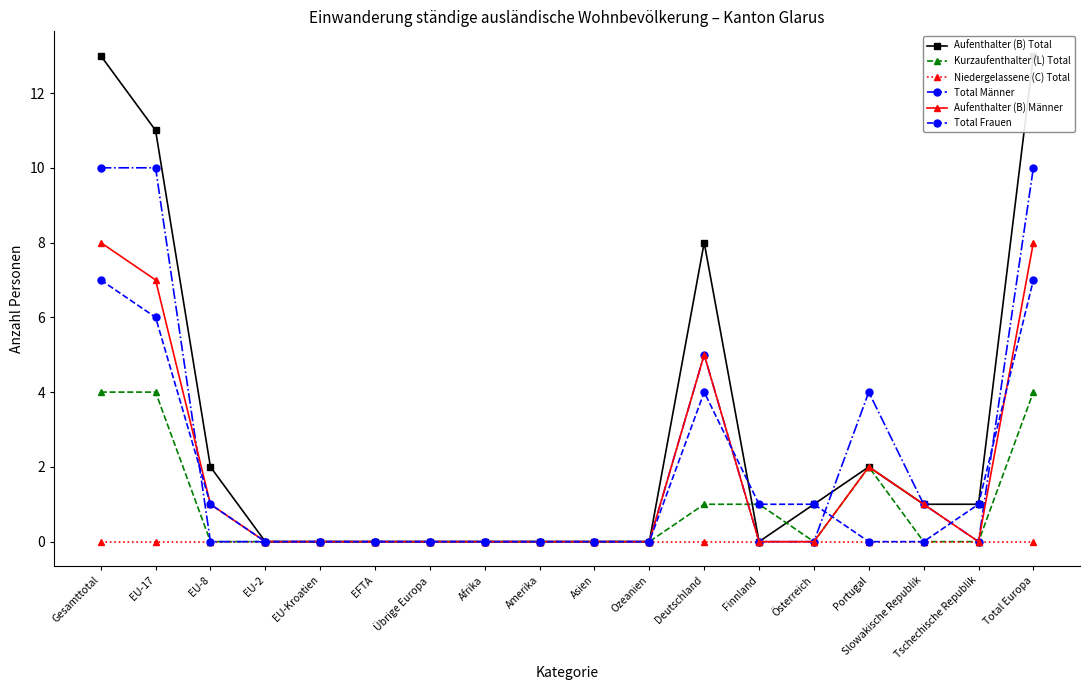

What is the difference between the maximum and second lowest values in the Aufenthalter (B) Total series?

13